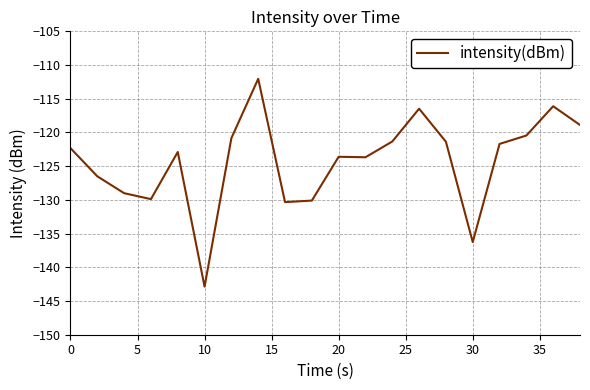

What is the difference between the maximum and minimum values?

30.8